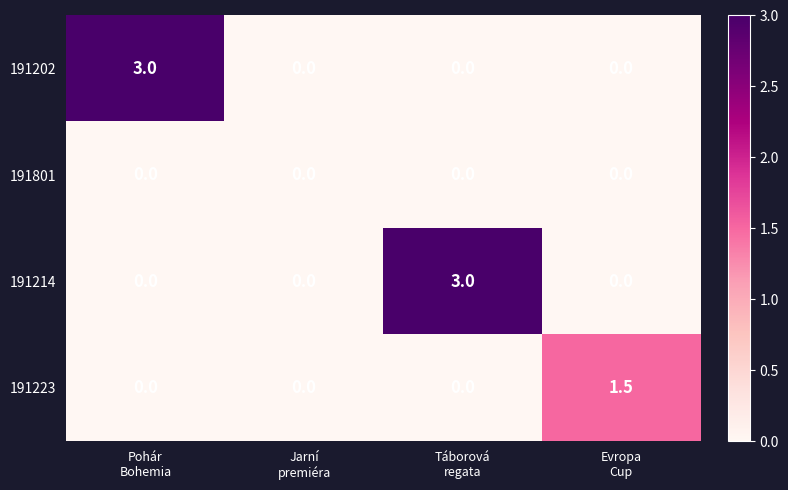

At how many categories does at least one series exceed 1?

3